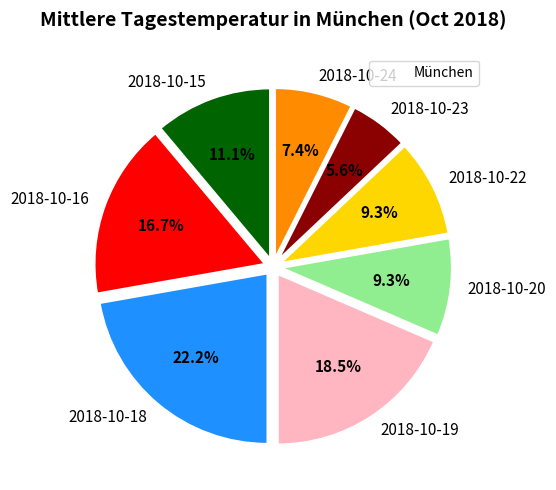

The 2018-10-15 slice represents 11% of the pie. True or false?

True